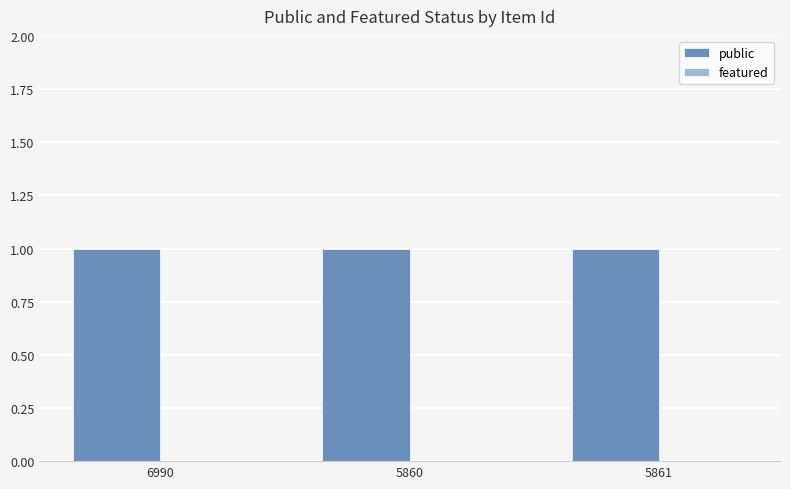

What is the greatest value displayed?

1